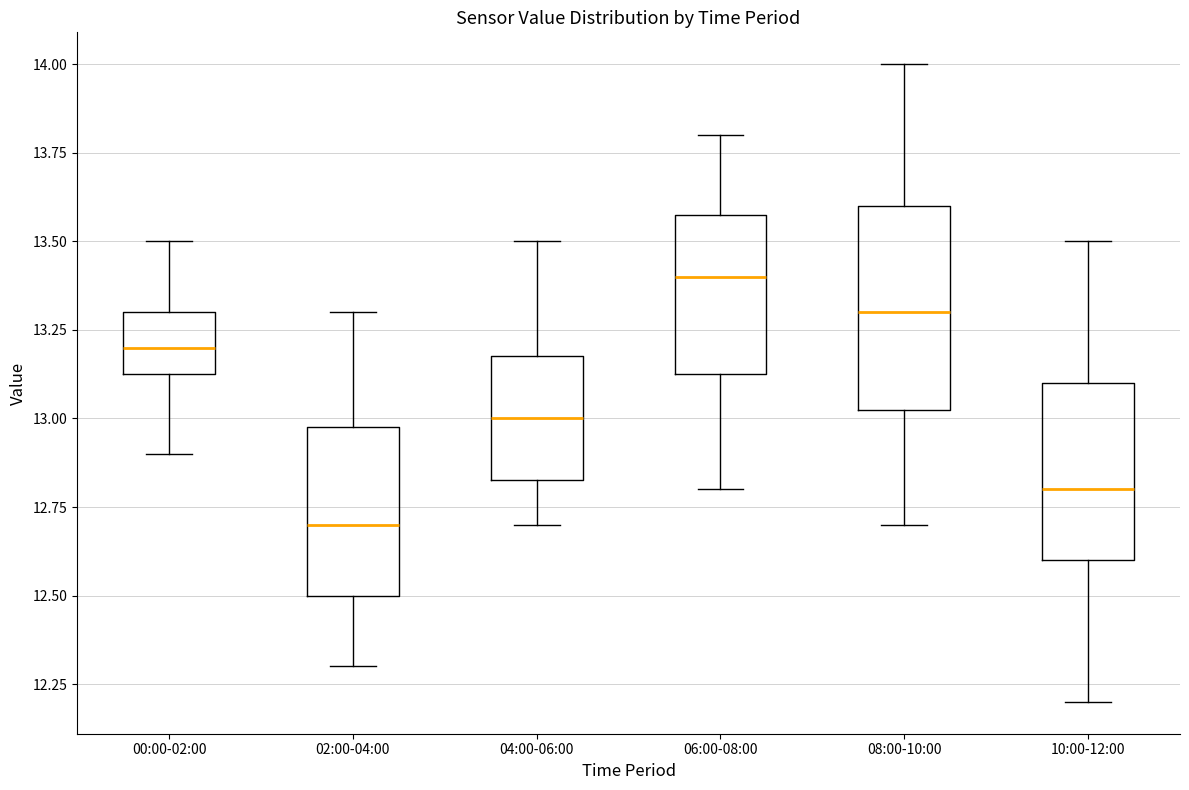

Comparing the boxes themselves (not the whiskers), which one is the tallest?

08:00-10:00